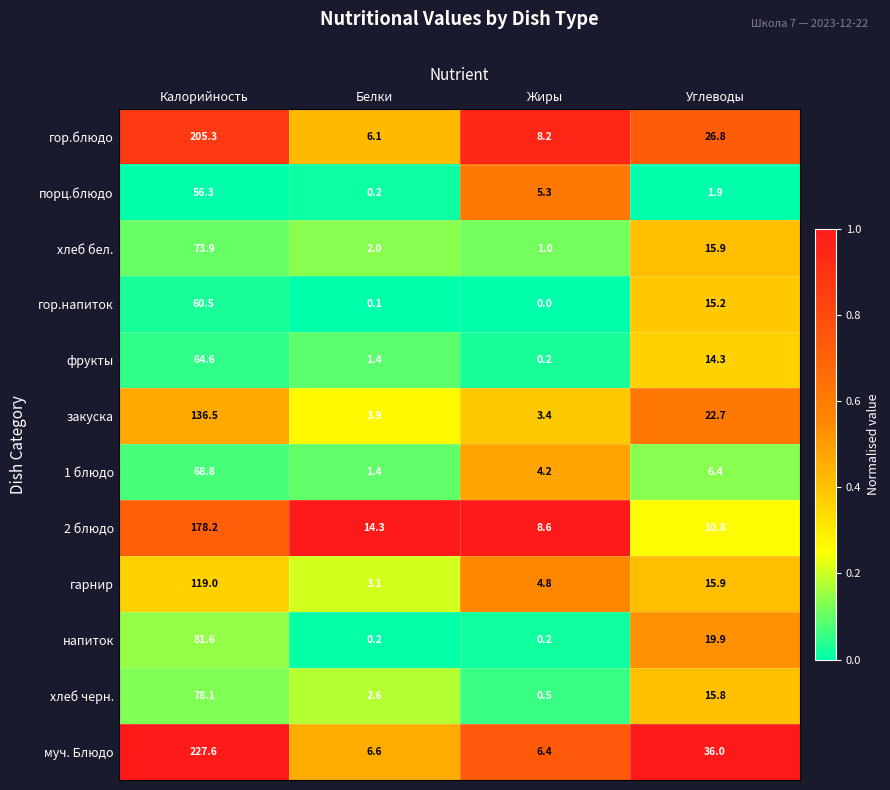

The value of гарнир at Жиры is 4.8. True or false?

True